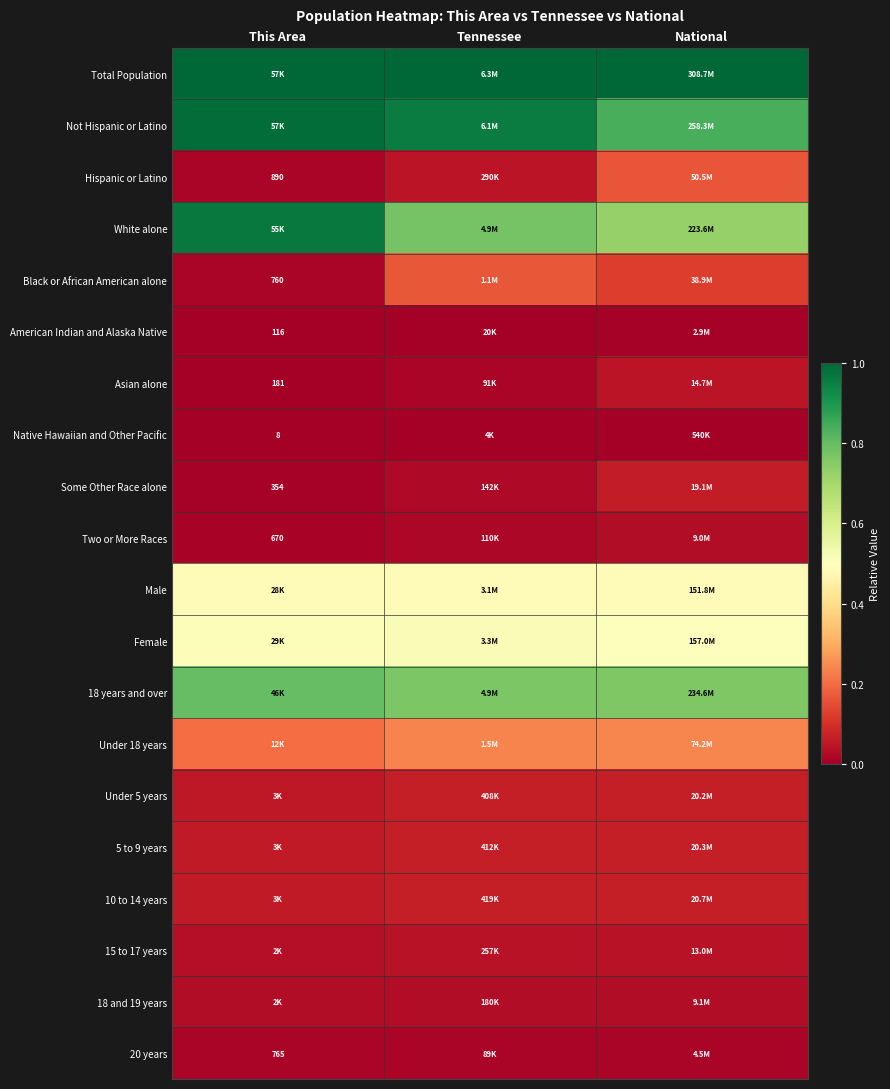

What is the average value of the Total Population series?

1.0